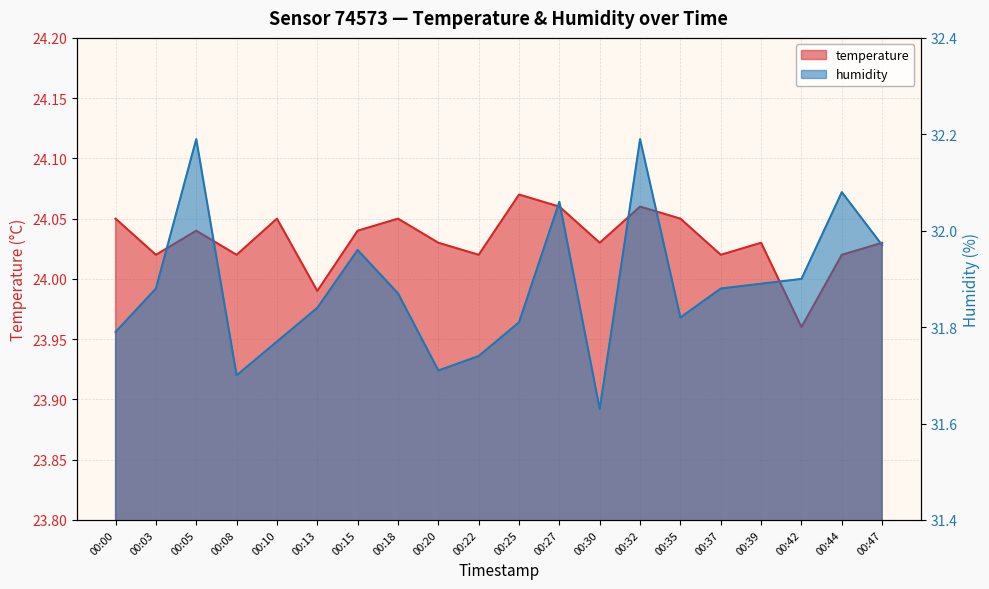

What are all the series names shown in the legend?

temperature, humidity